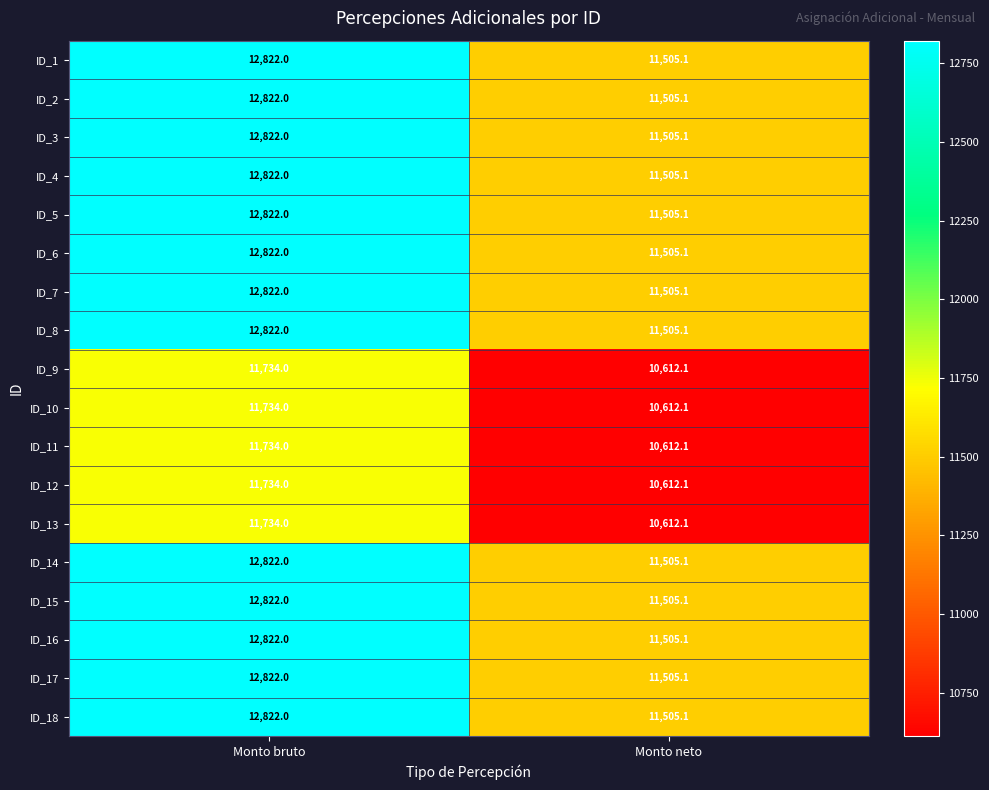

At how many categories does at least one series exceed 11571?

1